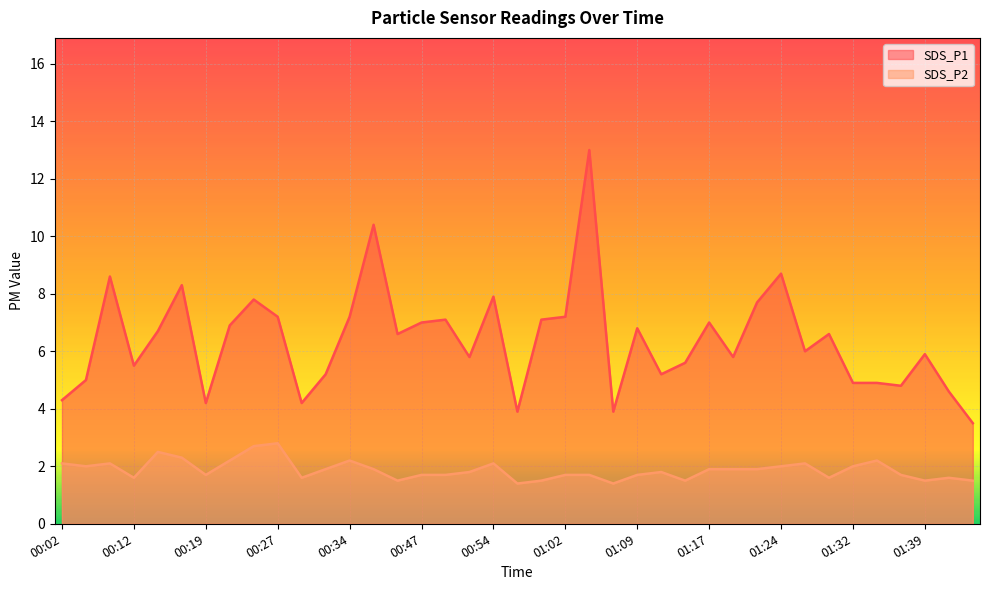

Reading left to right, what are all the values shown in this chart?

SDS_P1: 4.3	5.0	8.6	5.5	6.7	8.3	4.2	6.9	7.8	7.2	4.2	5.2	7.2	10.4	6.6	7.0	7.1	5.8	7.9	3.9	7.1	7.2	13.0	3.9	6.8	5.2	5.6	7.0	5.8	7.7	8.7	6.0	6.6	4.9	4.9	4.8	5.9	4.6	3.5
SDS_P2: 2.1	2.0	2.1	1.6	2.5	2.3	1.7	2.2	2.7	2.8	1.6	1.9	2.2	1.9	1.5	1.7	1.7	1.8	2.1	1.4	1.5	1.7	1.7	1.4	1.7	1.8	1.5	1.9	1.9	1.9	2.0	2.1	1.6	2.0	2.2	1.7	1.5	1.6	1.5